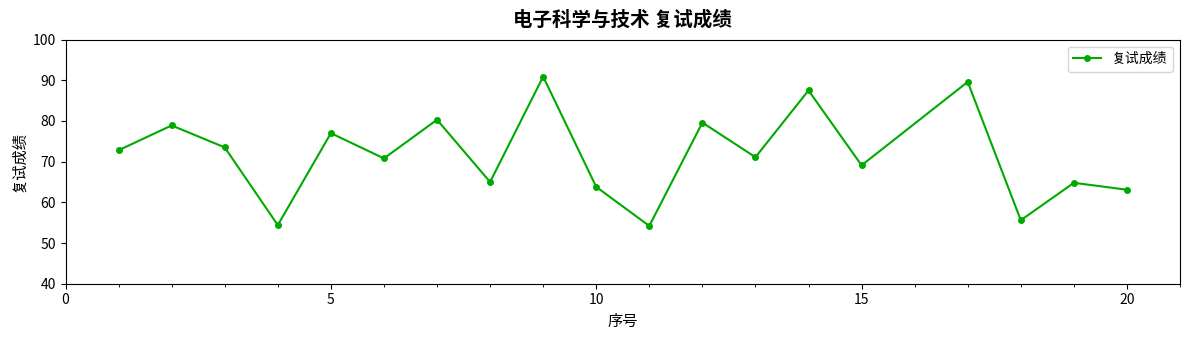

What is the difference between the maximum and minimum values?

36.7